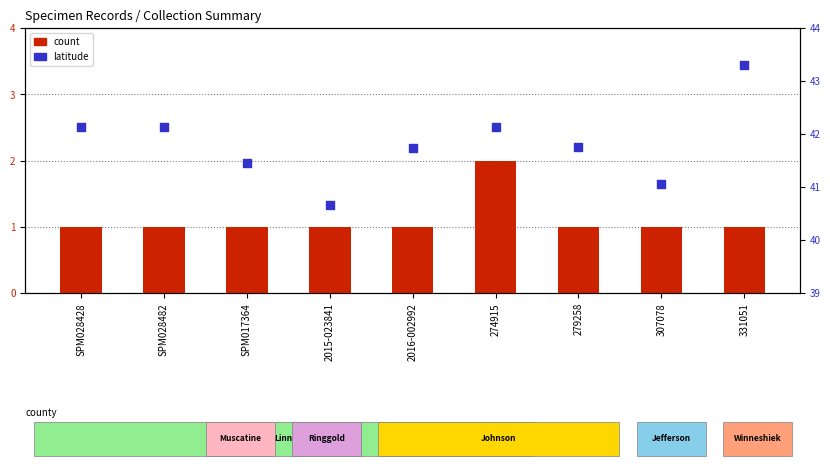

Which series reaches the minimum Y coordinate?

count